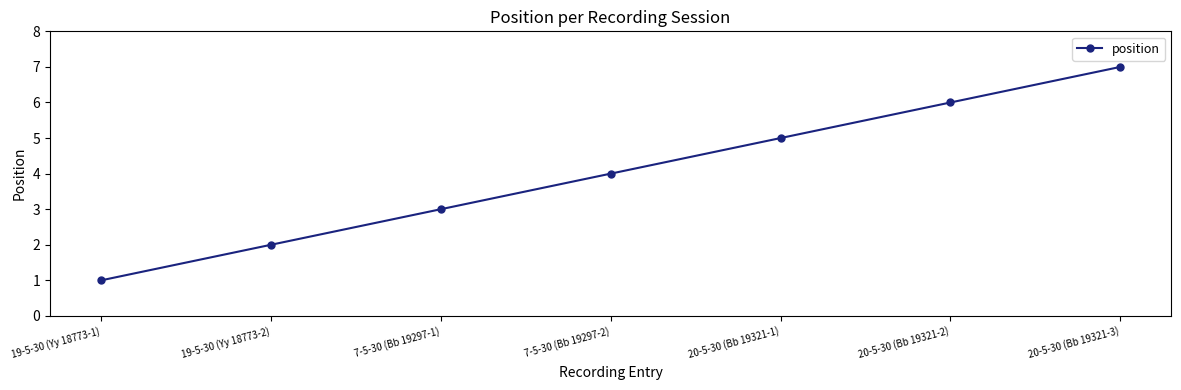

How many values are between 2 and 6?

5